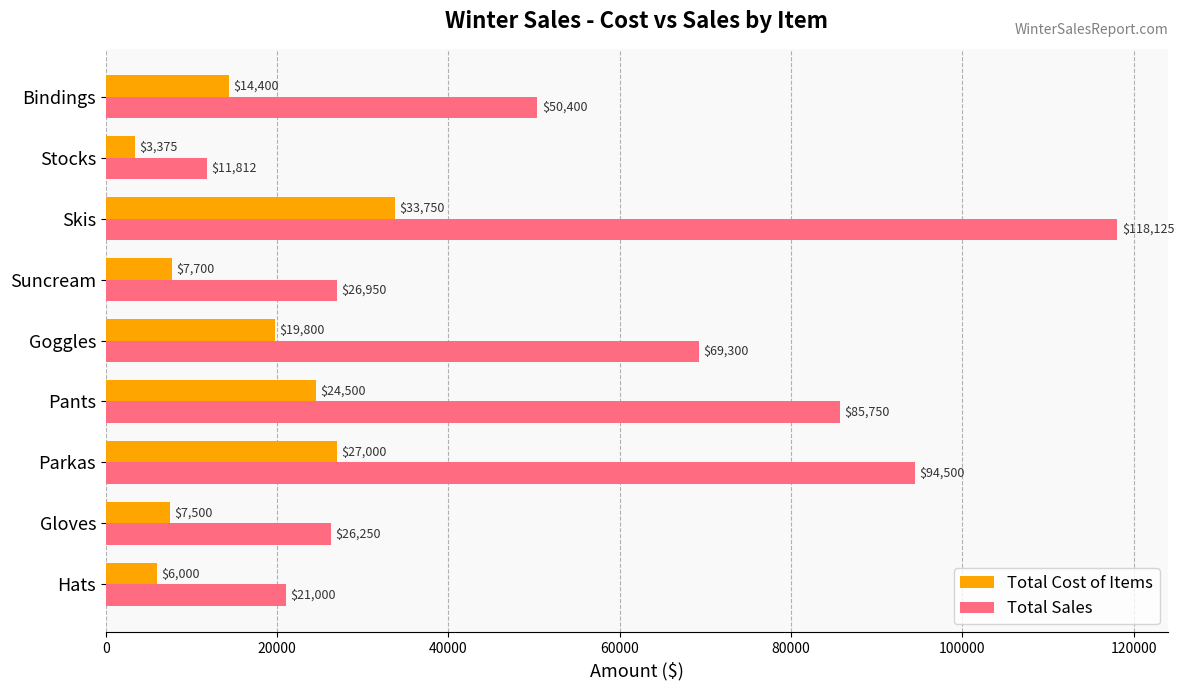

What is the sum of all Total Cost of Items values?

144025.0